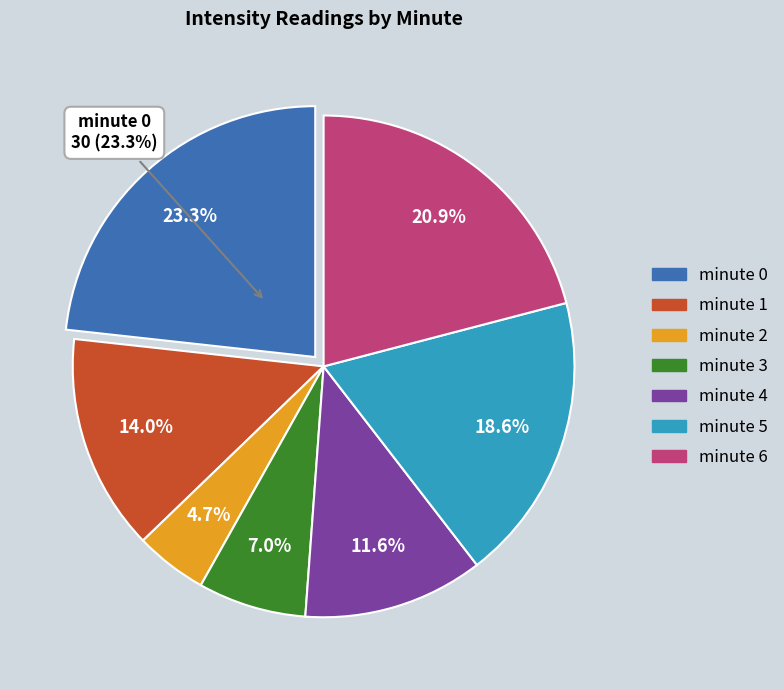

To the nearest percent, what is the combined percentage of 1 and 3?

21%